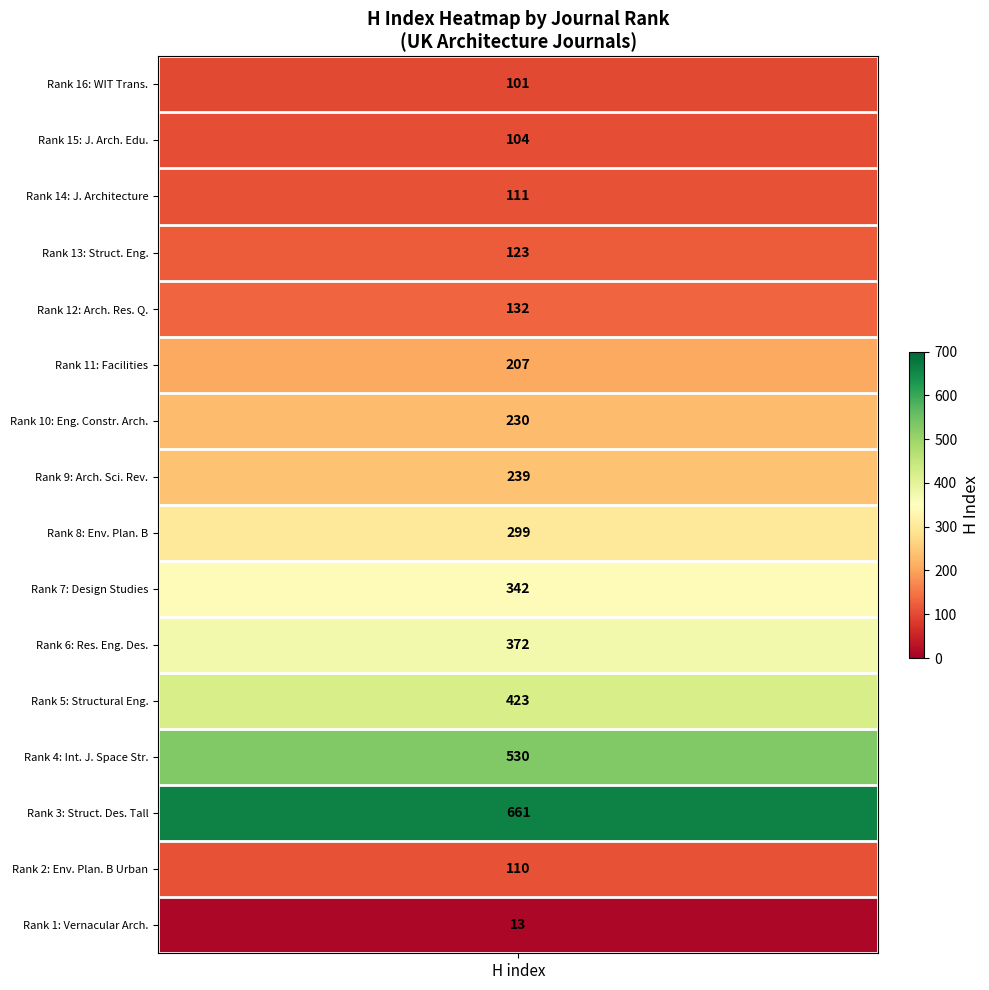

What is the difference between the values at 7 and 12?

210